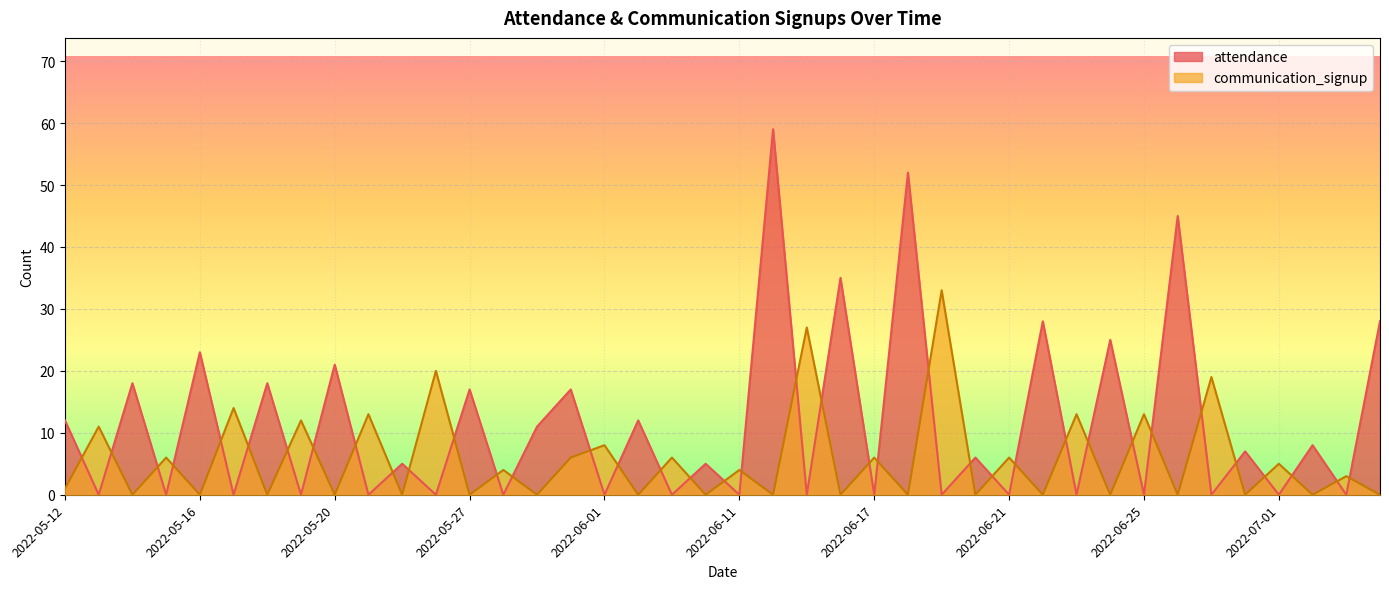

At which label is attendance closest to 29?

2022-06-22